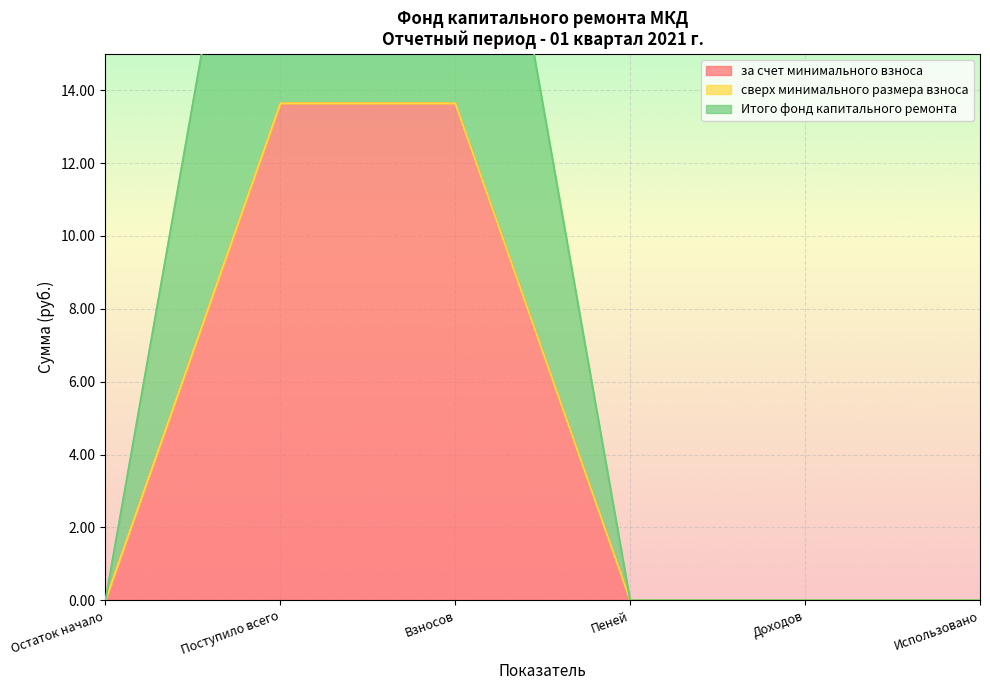

True or false: за счет минимального взноса and Итого фонд капитального ремонта cross at least once.

False